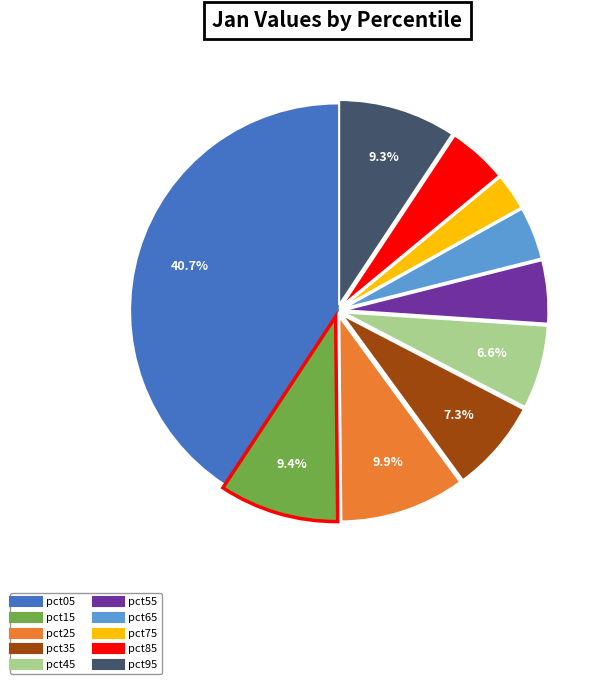

How many segments does this pie chart have?

10